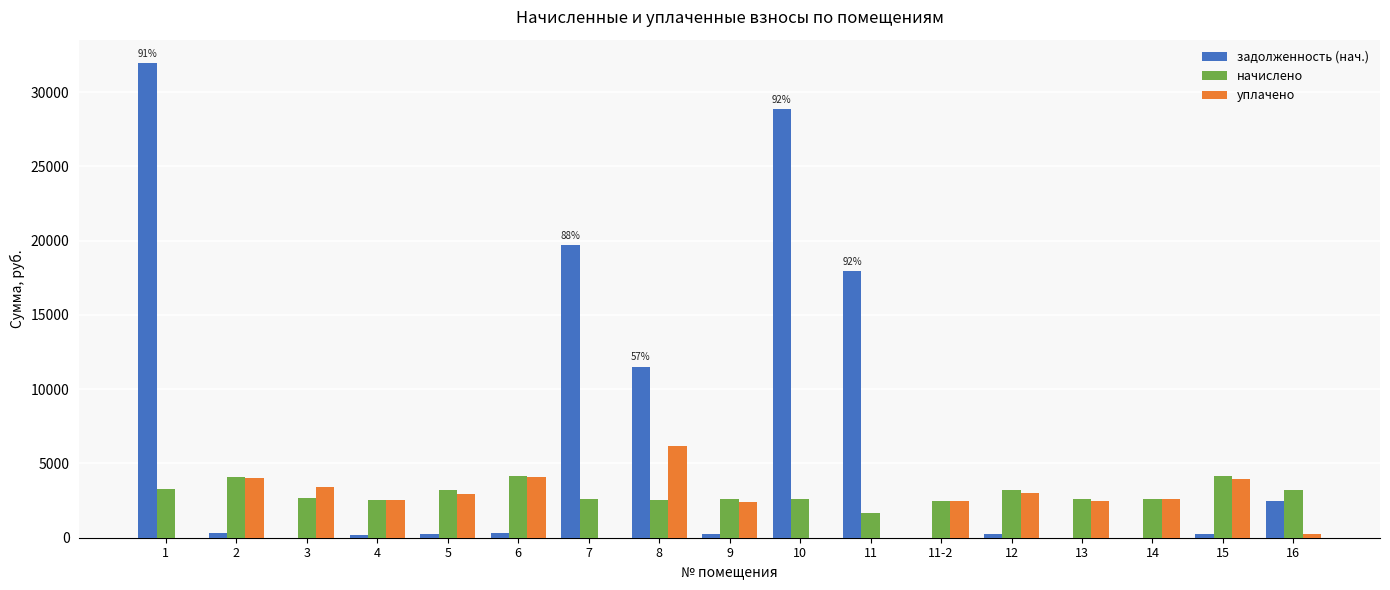

What is the sum of all уплачено values?

40297.5